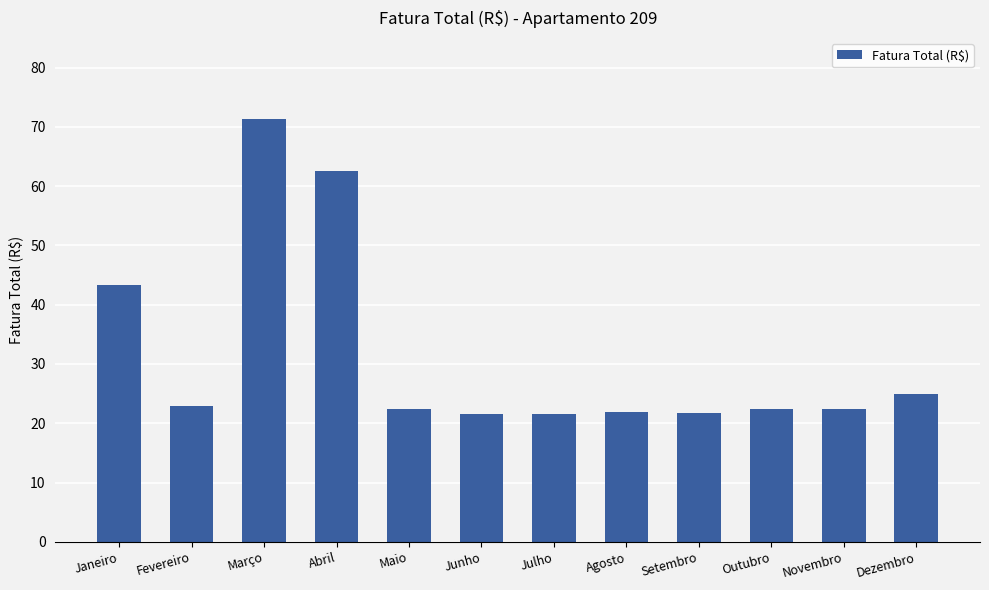

What is the difference between the maximum and minimum values?

49.7